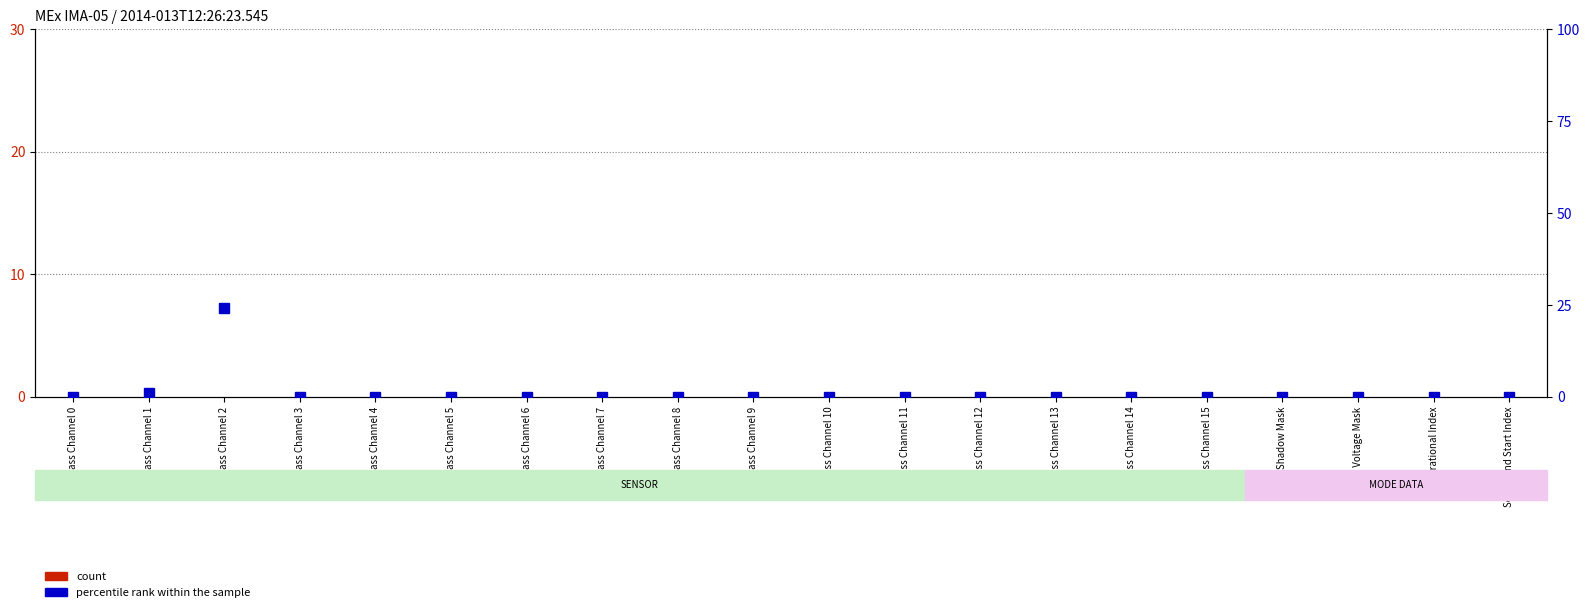

At which category is the sum across all series the highest?

Mass Channel 2